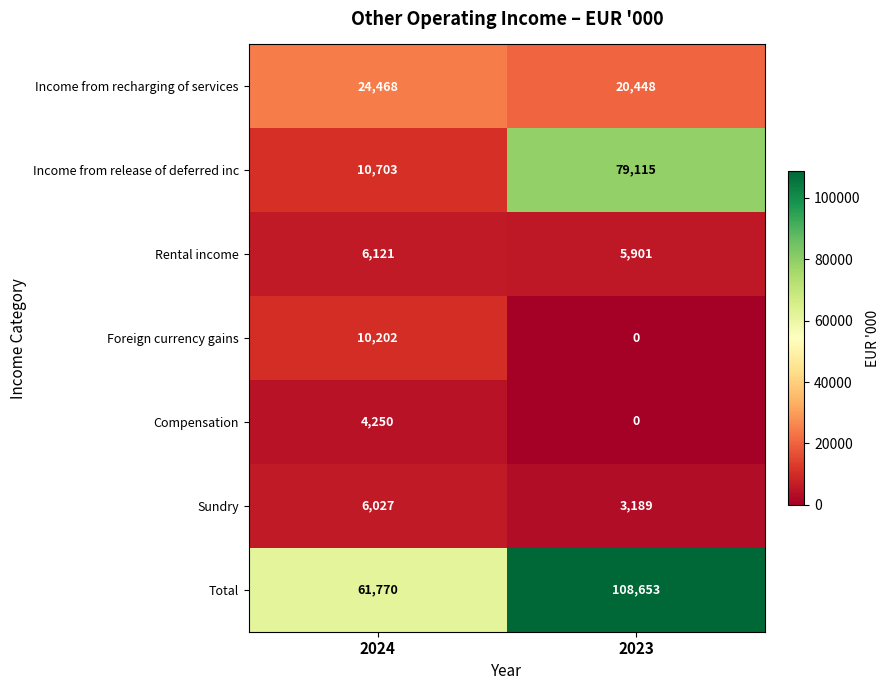

Reading left to right, extract all data points from this chart.

Income from recharging of services: 2024=24468	2023=20448
Income from release of deferred inc: 2024=10703	2023=79115
Rental income: 2024=6121	2023=5901
Foreign currency gains: 2024=10202	2023=0
Compensation: 2024=4250	2023=0
Sundry: 2024=6027	2023=3189
Total: 2024=61770	2023=108653